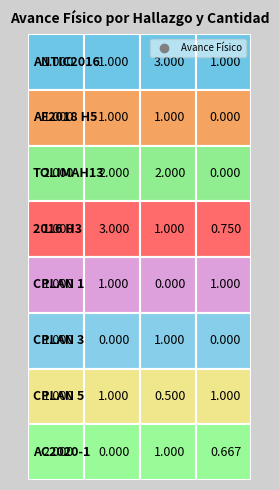

What is the difference between the highest and lowest values at 4?

1.0